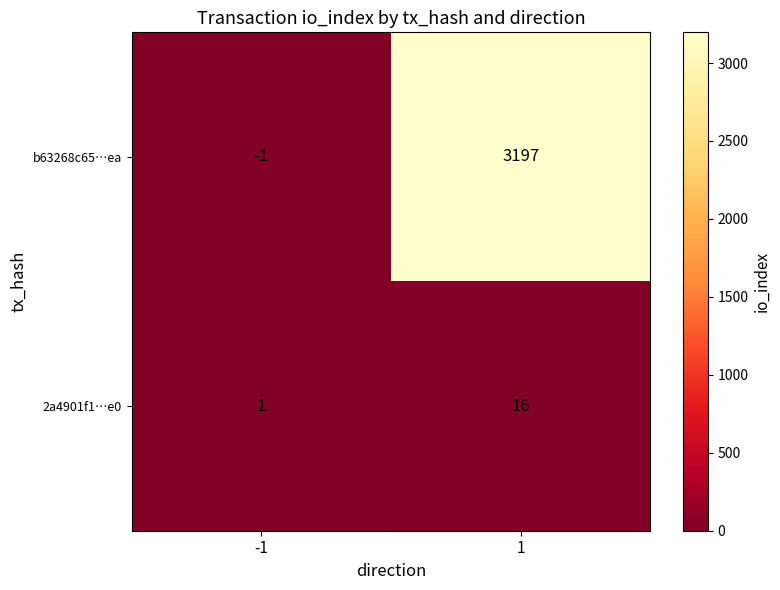

Reading left to right, extract all data points from this chart.

b63268c65…ea: -1	3197
2a4901f1…e0: 1	16